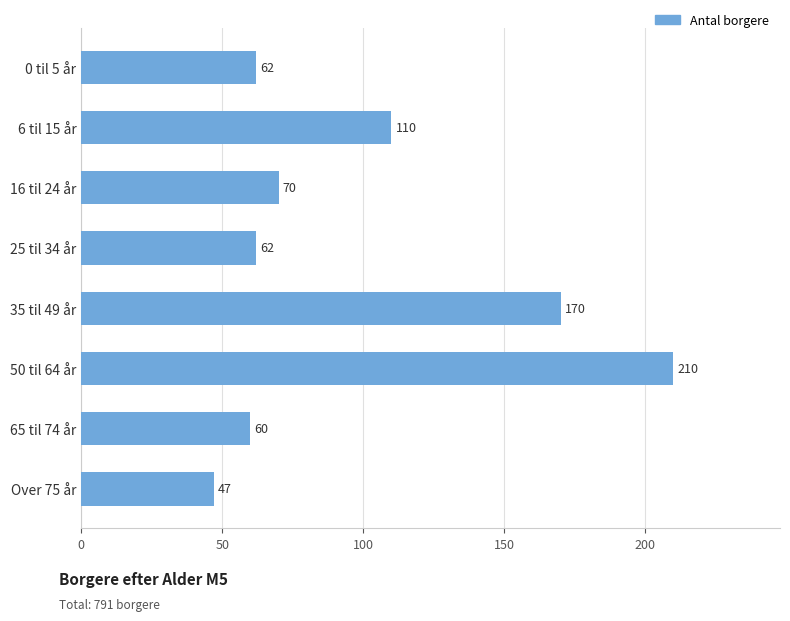

What is the average value?

99